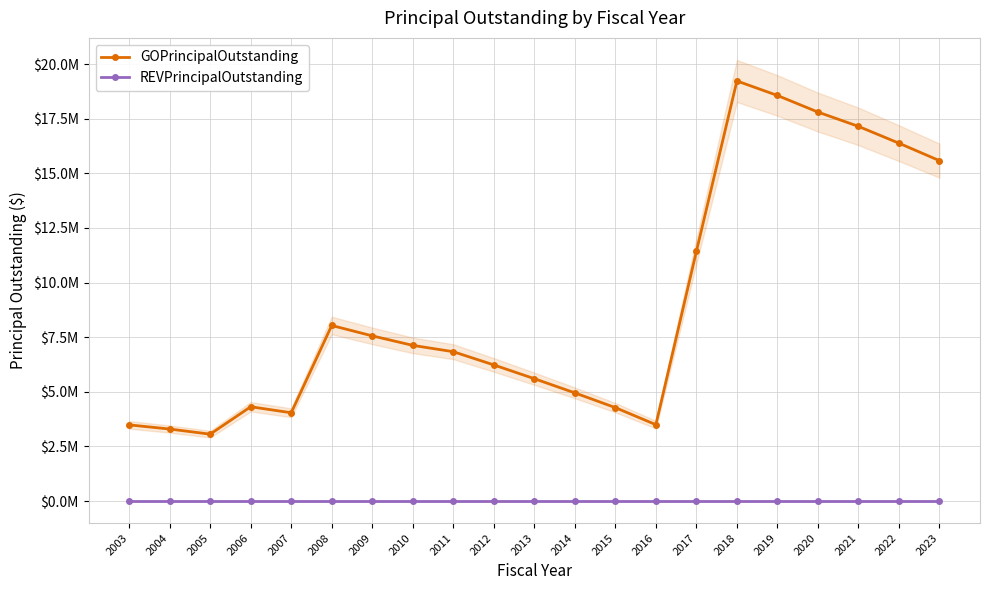

Reading right to left, what are all the values shown in this chart?

GOPrincipalOutstanding: 15580000	16380000	17150000	17805000	18565000	19230000	11425000	3495000	4275000	4950000	5600000	6230000	6835000	7125000	7560000	8035000	4040000	4315000	3060000	3295000	3485000
REVPrincipalOutstanding: 0	0	0	0	0	0	0	0	0	0	0	0	0	0	0	0	0	0	0	0	0